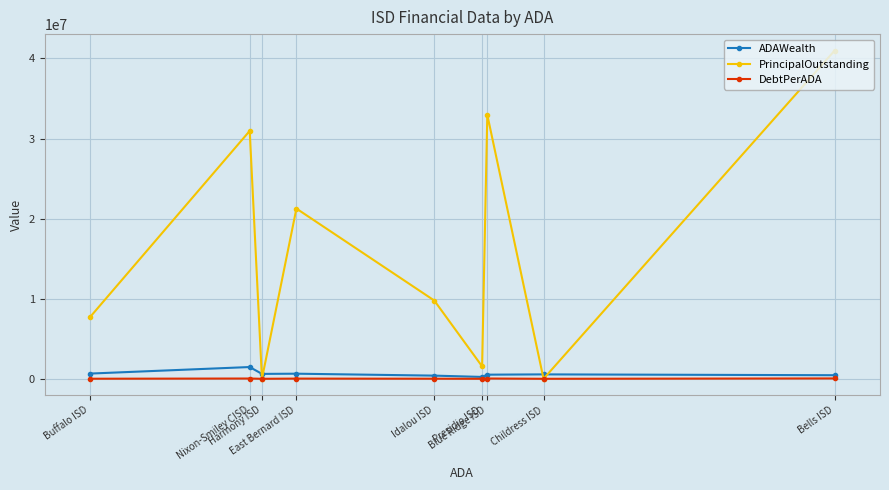

Where is PrincipalOutstanding nearest to the value 20494500?

East Bernard ISD